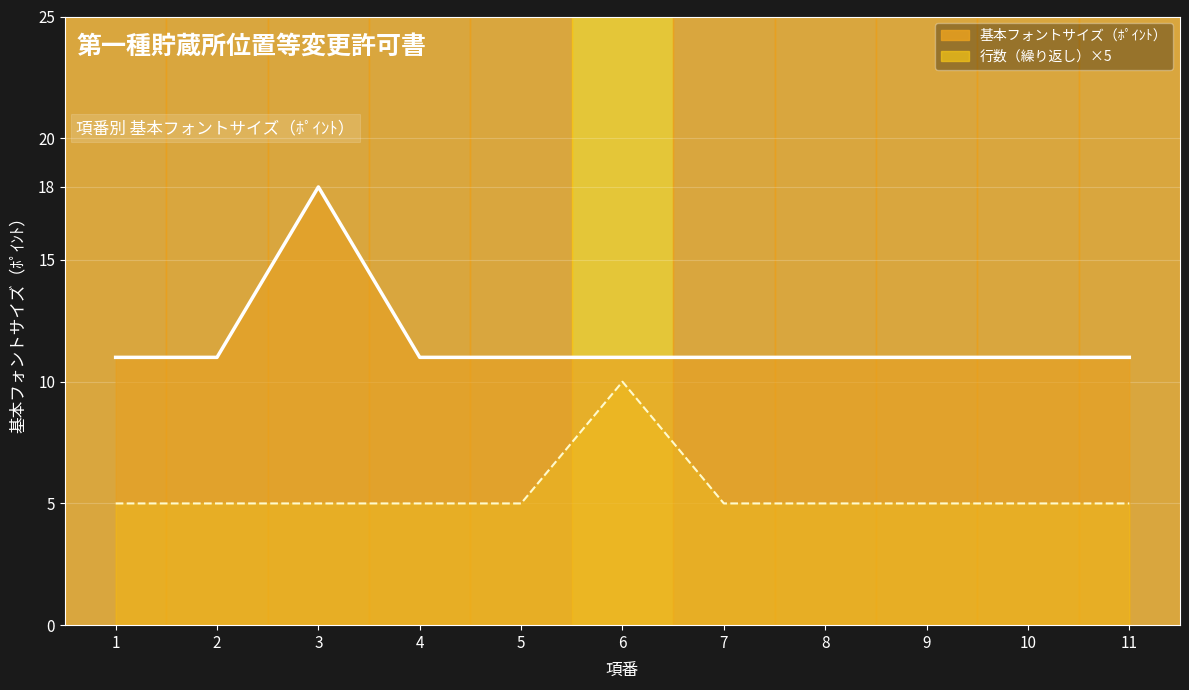

Is it true that 行数（繰り返し）×5 equals 5 at 11?

True